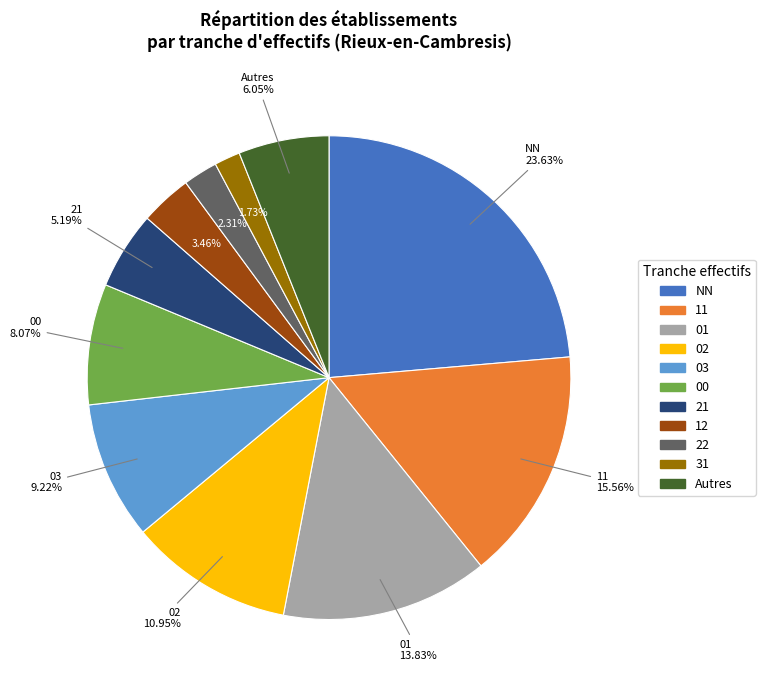

Is there any slice that represents more than half of the pie?

No